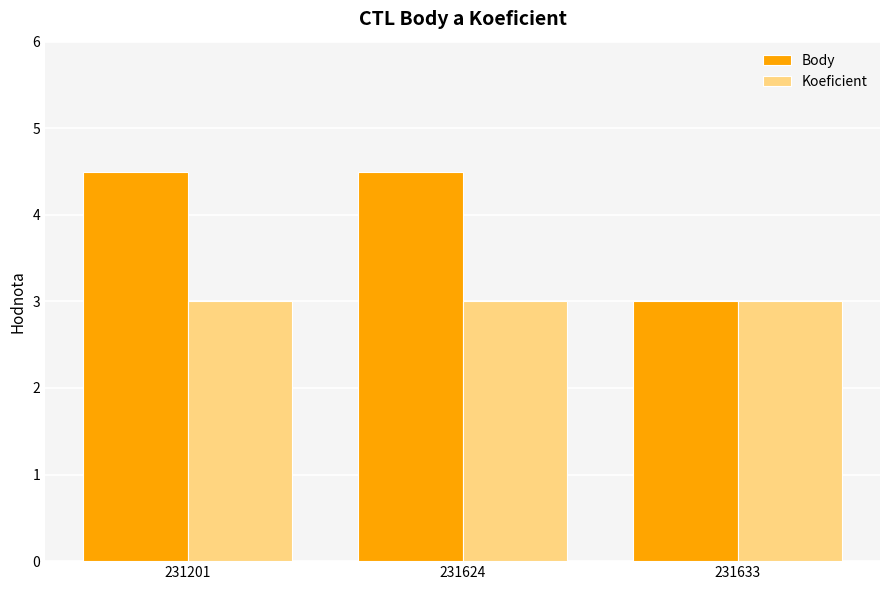

Rank the series by their maximum value, from lowest to highest.

Koeficient, Body